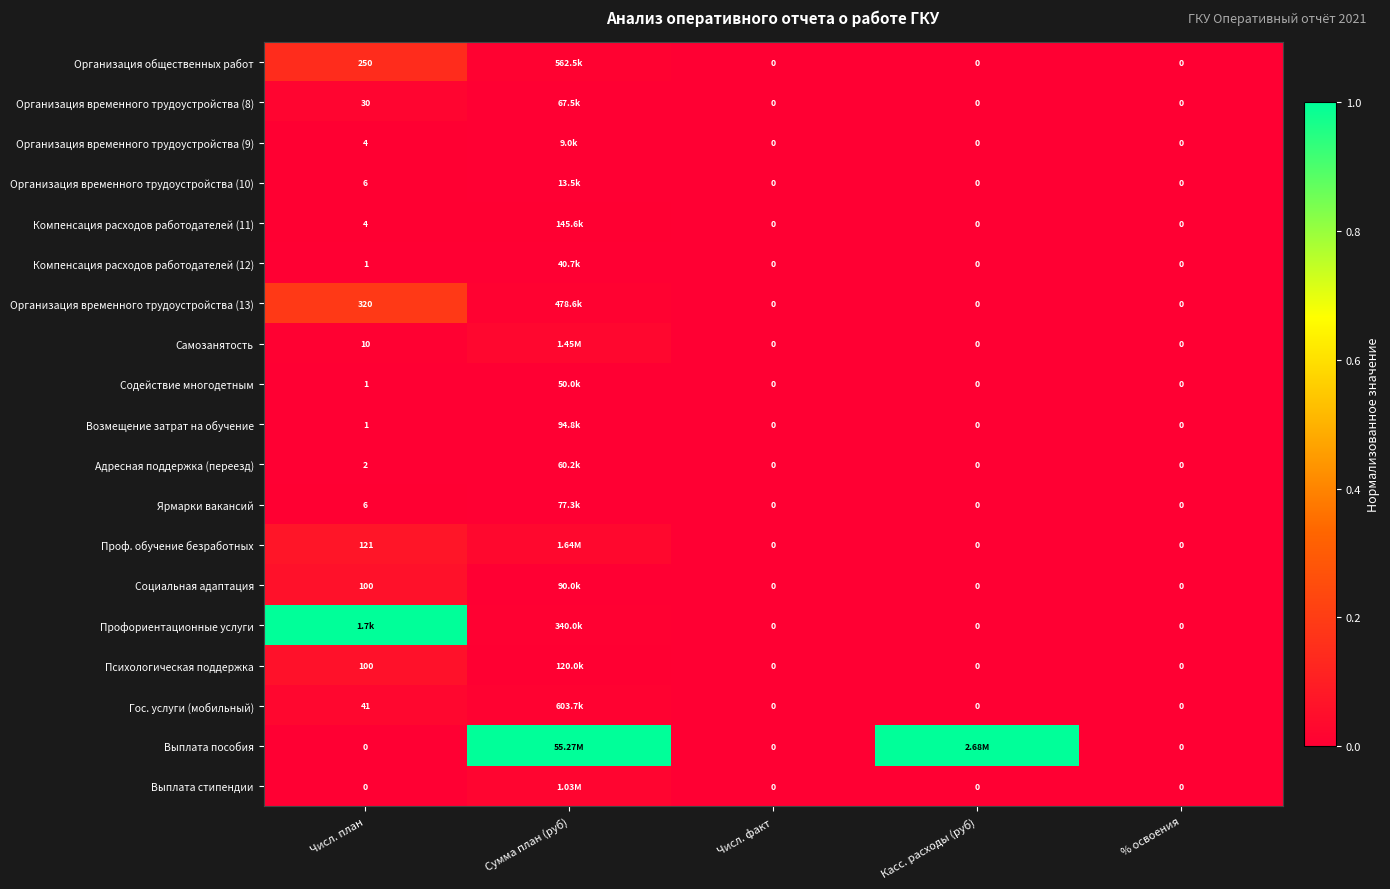

At which label does Организация временного трудоустройства (13) reach its minimum?

Числ. факт